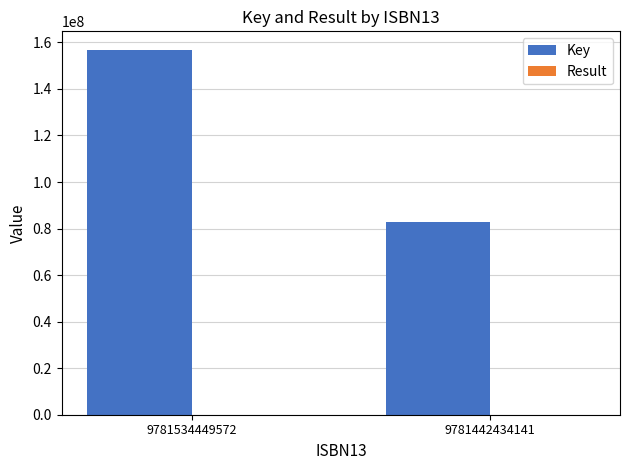

Is it true that Key equals 156899742 at 9781534449572?

True